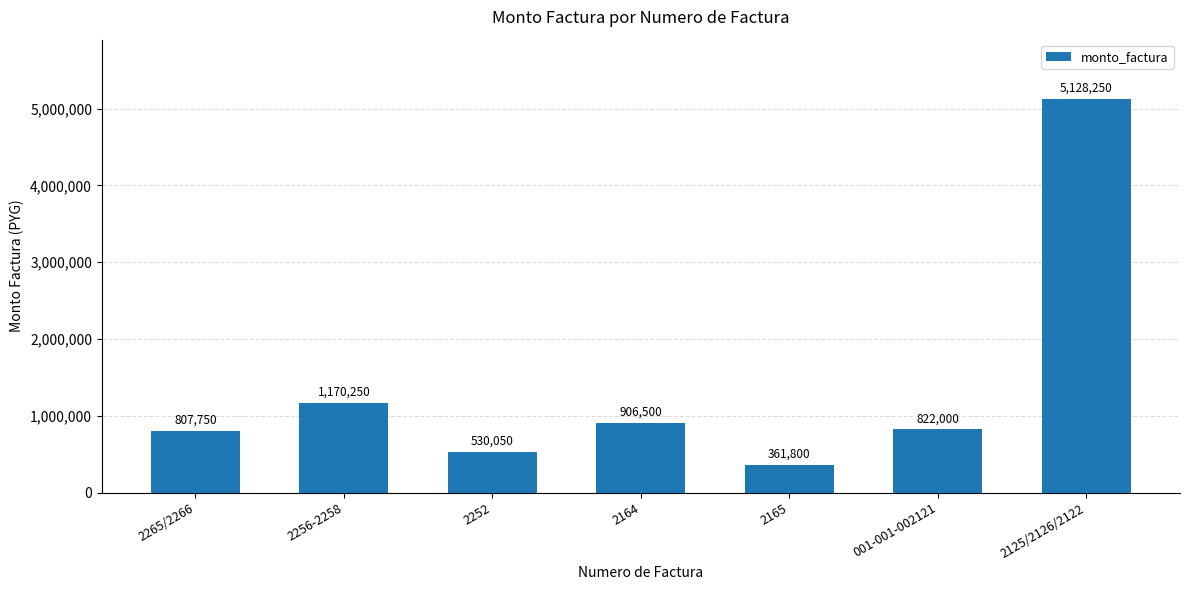

Reading right to left, extract all data points from this chart.

2125/2126/2122=5128250	001-001-002121=822000	2165=361800	2164=906500	2252=530050	2256-2258=1170250	2265/2266=807750